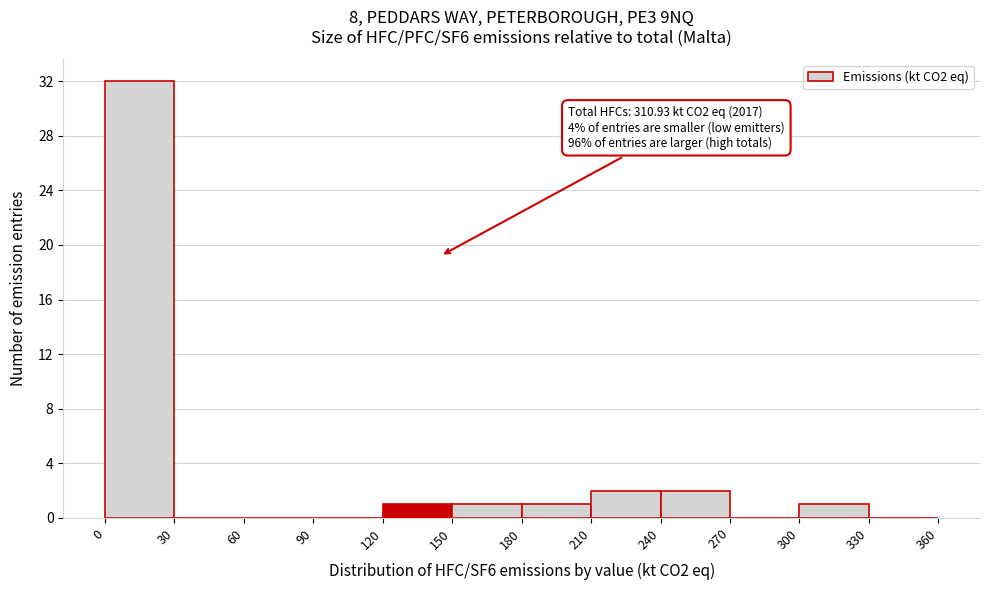

Which range on the x-axis has the tallest bar?

0 to 30